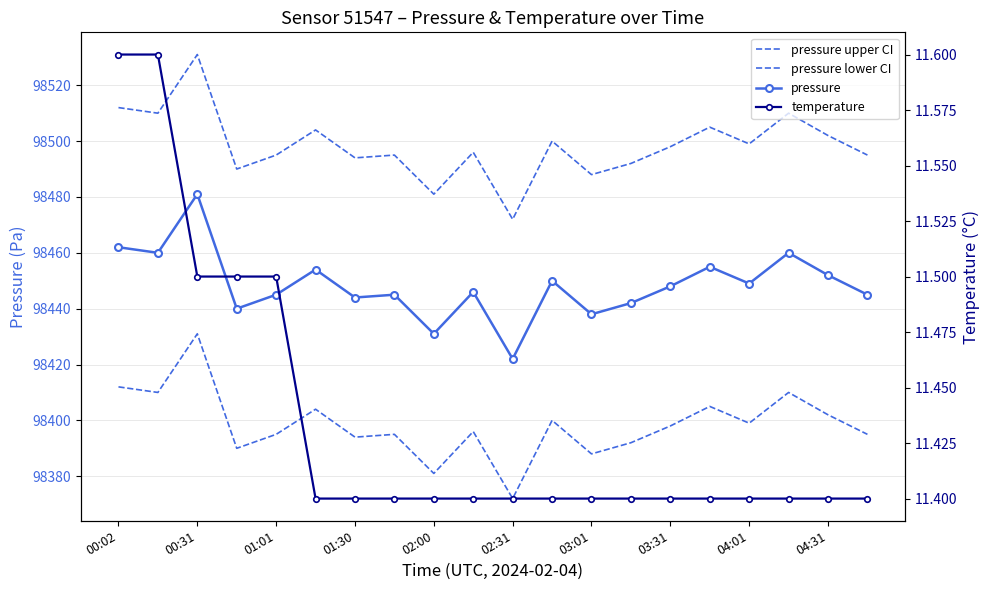

Reading left to right, list all the values displayed in this chart.

pressure upper CI: 98512.0	98510.0	98531.0	98490.0	98495.0	98504.0	98494.0	98495.0	98481.0	98496.0	98472.0	98500.0	98488.0	98492.0	98498.0	98505.0	98499.0	98510.0	98502.0	98495.0
pressure lower CI: 98412.0	98410.0	98431.0	98390.0	98395.0	98404.0	98394.0	98395.0	98381.0	98396.0	98372.0	98400.0	98388.0	98392.0	98398.0	98405.0	98399.0	98410.0	98402.0	98395.0
pressure: 98462.0	98460.0	98481.0	98440.0	98445.0	98454.0	98444.0	98445.0	98431.0	98446.0	98422.0	98450.0	98438.0	98442.0	98448.0	98455.0	98449.0	98460.0	98452.0	98445.0
temperature: 11.6	11.6	11.5	11.5	11.5	11.4	11.4	11.4	11.4	11.4	11.4	11.4	11.4	11.4	11.4	11.4	11.4	11.4	11.4	11.4